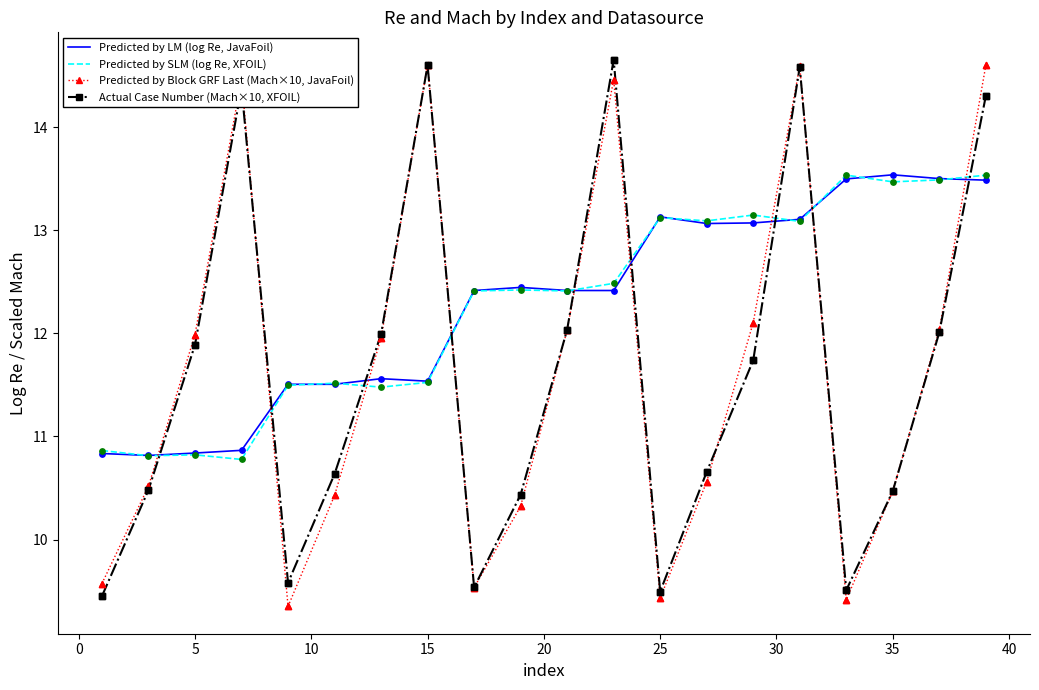

What are all the series names shown in the legend?

Predicted by LM (log Re, JavaFoil), Predicted by SLM (log Re, XFOIL), Predicted by Block GRF Last (Mach×10, JavaFoil), Actual Case Number (Mach×10, XFOIL)